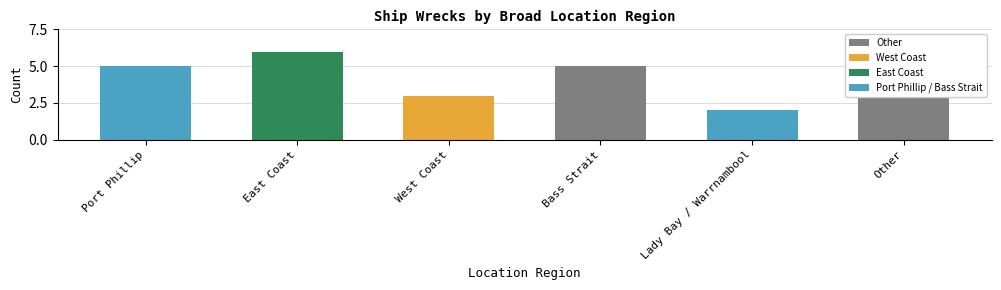

Count the values in the range 3 to 5.

4